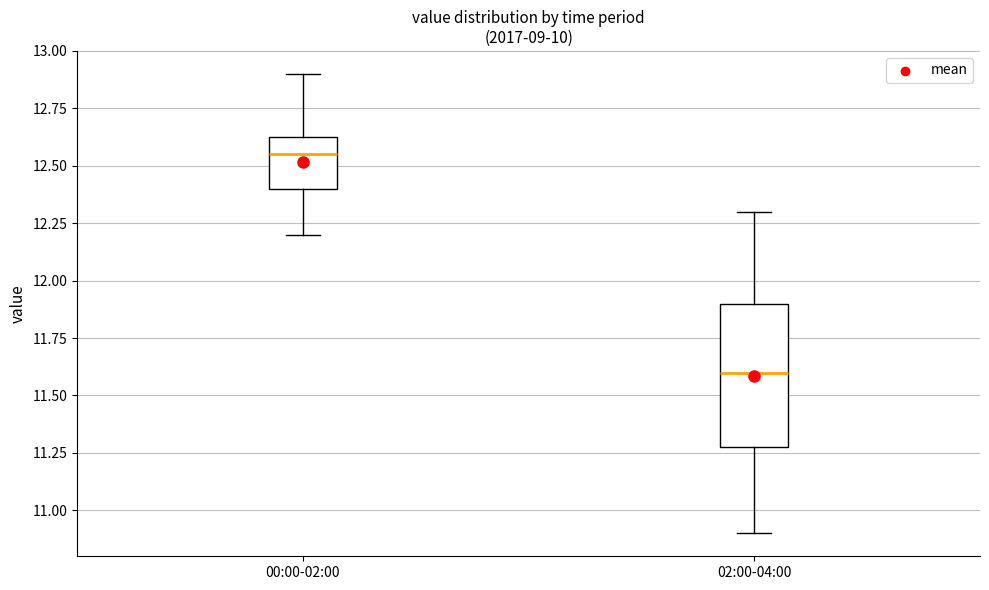

Reading left to right, read every box against the y-axis: the position of its median line, the range the box covers, and the ends of its whiskers. The values are not printed on the chart, so give them approximately, as read against the axis.

00:00-02:00: median 12.55, box 12.40 to 12.65, whiskers 12.20 to 12.90
02:00-04:00: median 11.60, box 11.30 to 11.90, whiskers 10.90 to 12.30